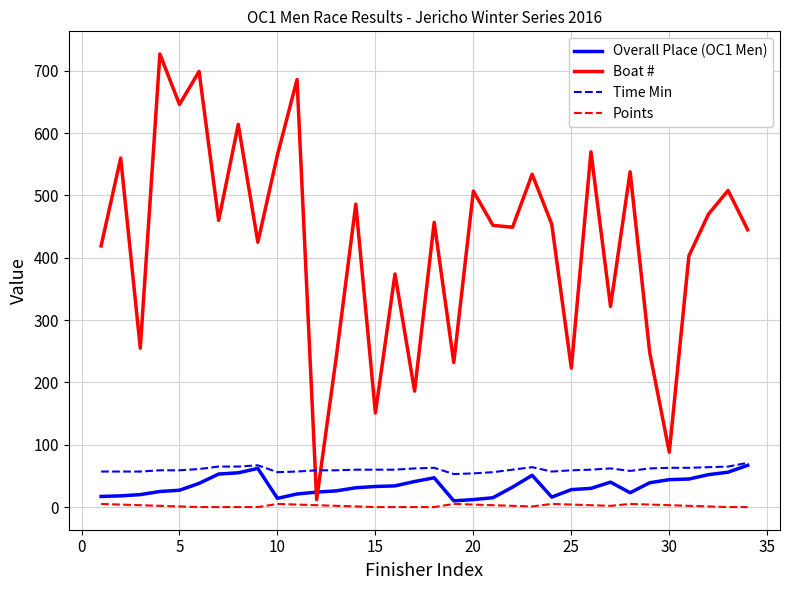

Which series has the largest range (max minus min)?

Boat #